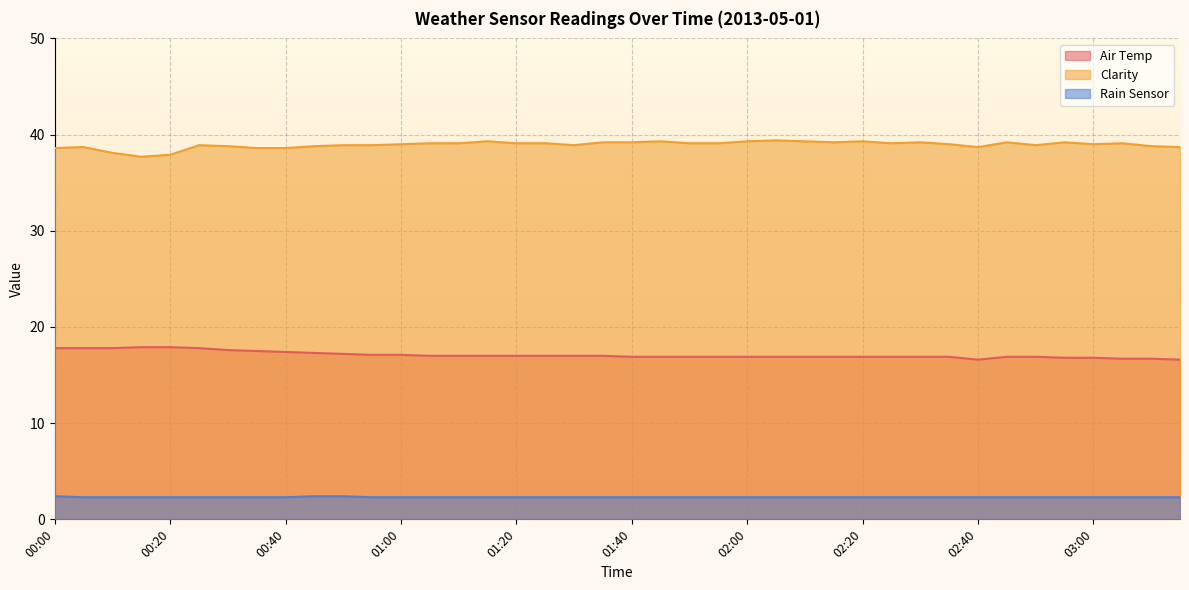

What is the sum of the Clarity values at 01:45 and 00:35?

77.9